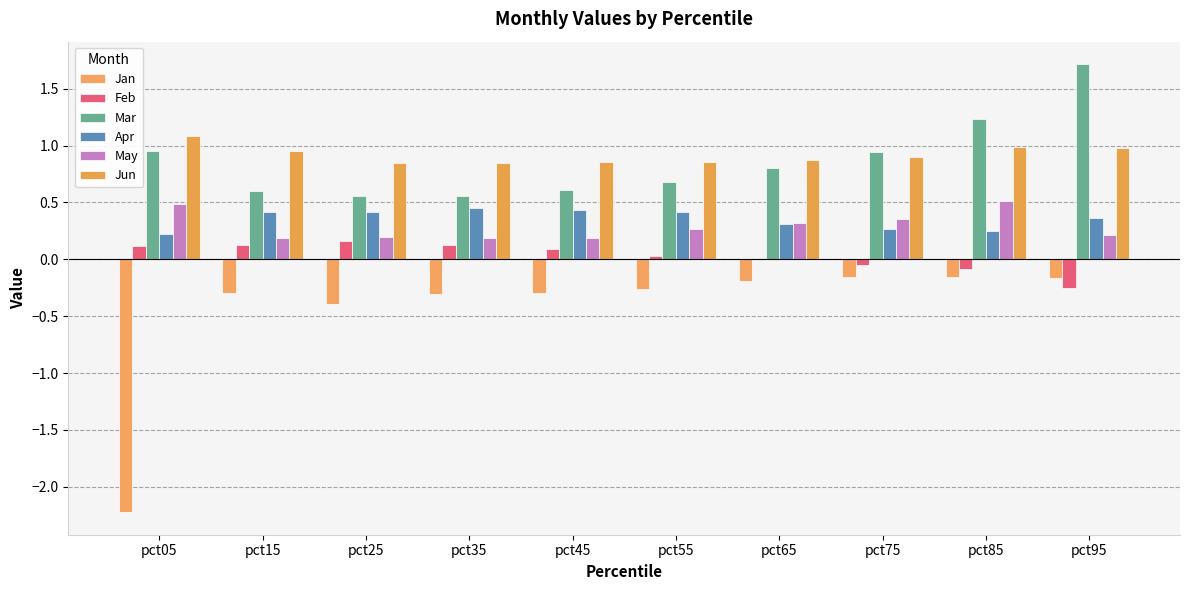

What are all the series names shown in the legend?

Jan, Feb, Mar, Apr, May, Jun